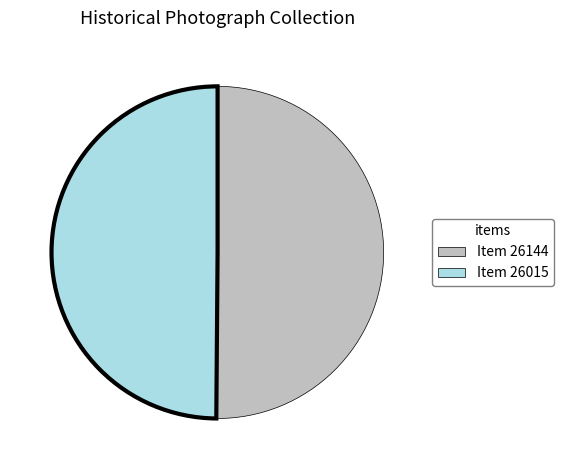

Do Item 26015 and Item 26144 together represent more than half of the pie?

Yes